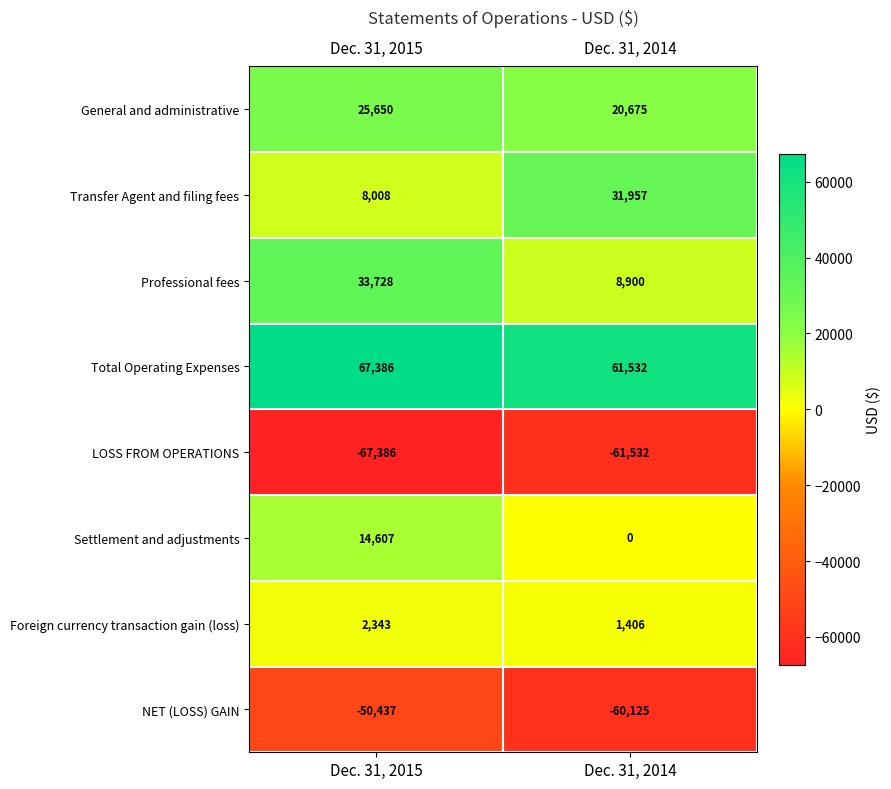

Reading left to right, extract all data points from this chart.

General and administrative: 25650	20675
Transfer Agent and filing fees: 8008	31957
Professional fees: 33728	8900
Total Operating Expenses: 67386	61532
LOSS FROM OPERATIONS: -67386	-61532
Settlement and adjustments: 14607	0
Foreign currency transaction gain (loss): 2343	1406
NET (LOSS) GAIN: -50437	-60125